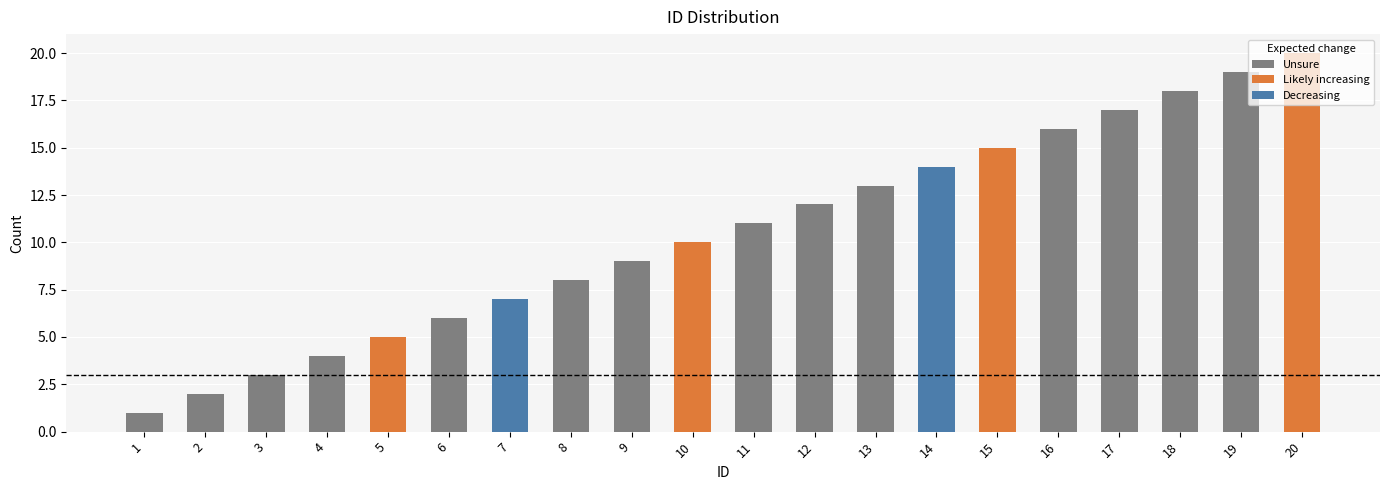

The value at 6 is 6. True or false?

True